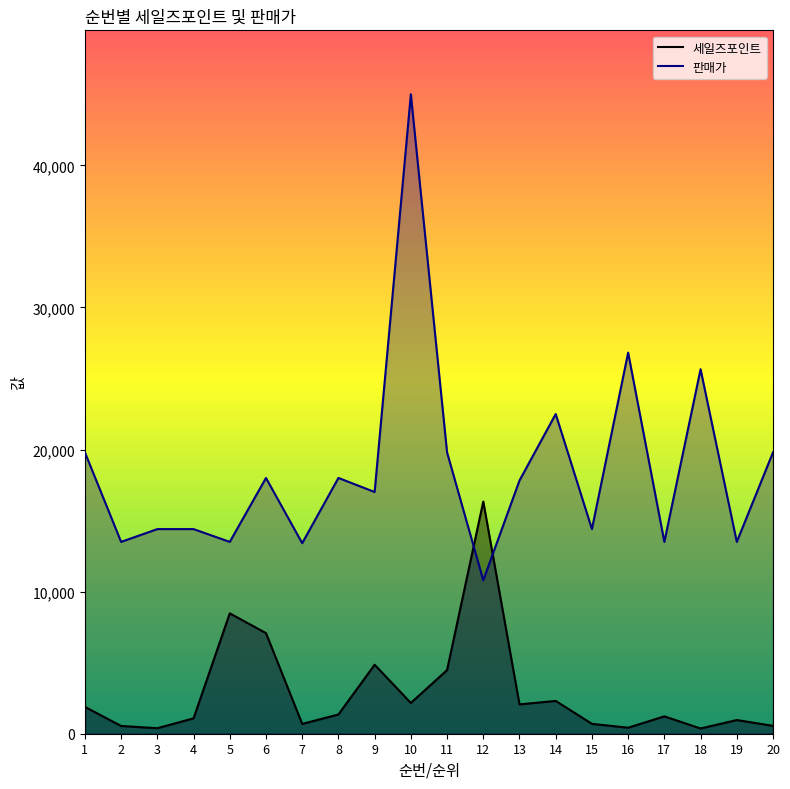

What is the average value of the 판매가 series?

18580